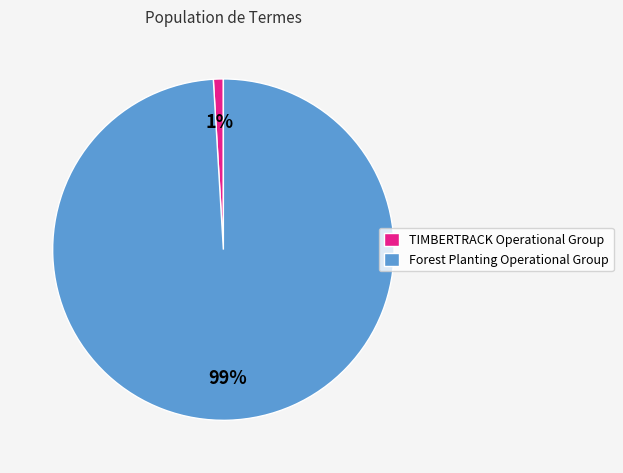

Rank the categories by value from lowest to highest.

TIMBERTRACK Operational Group, Forest Planting Operational Group